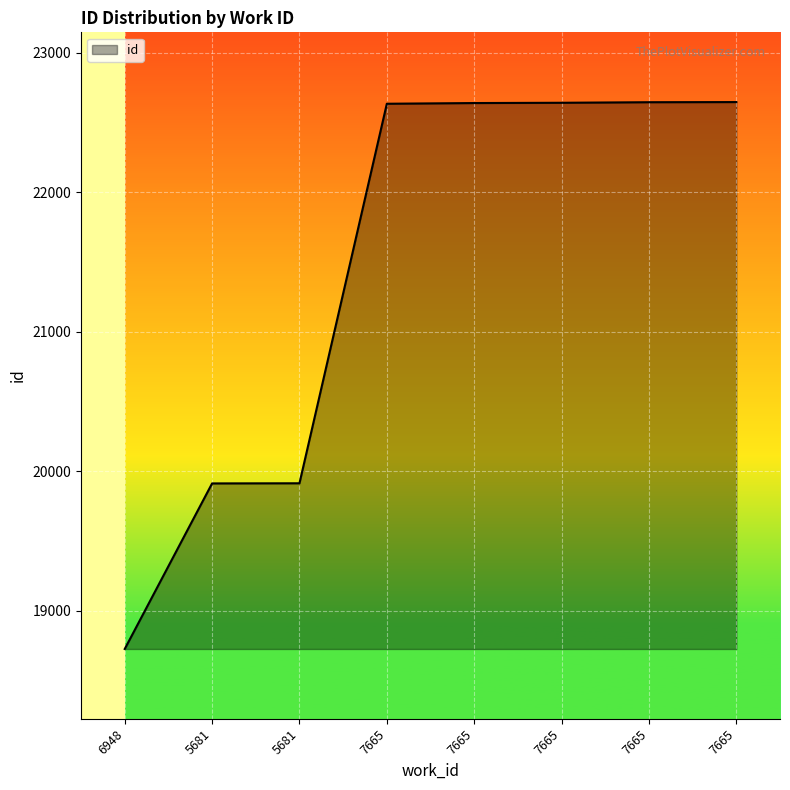

Reading left to right, what are all the values shown in this chart?

6948=18726	5681=19913	5681=19914	7665=22635	7665=22640	7665=22642	7665=22646	7665=22647